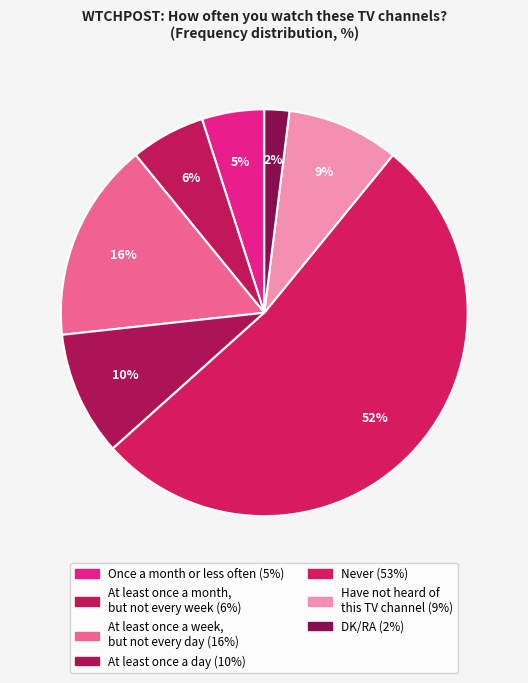

How many segments does this pie chart have?

7